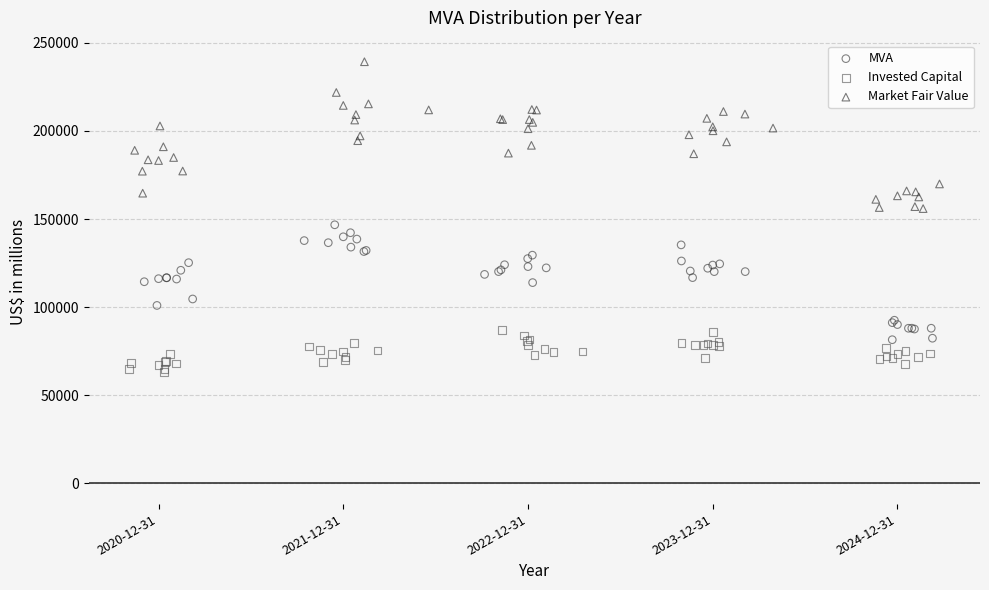

Which series reaches the maximum Y coordinate?

Market Fair Value